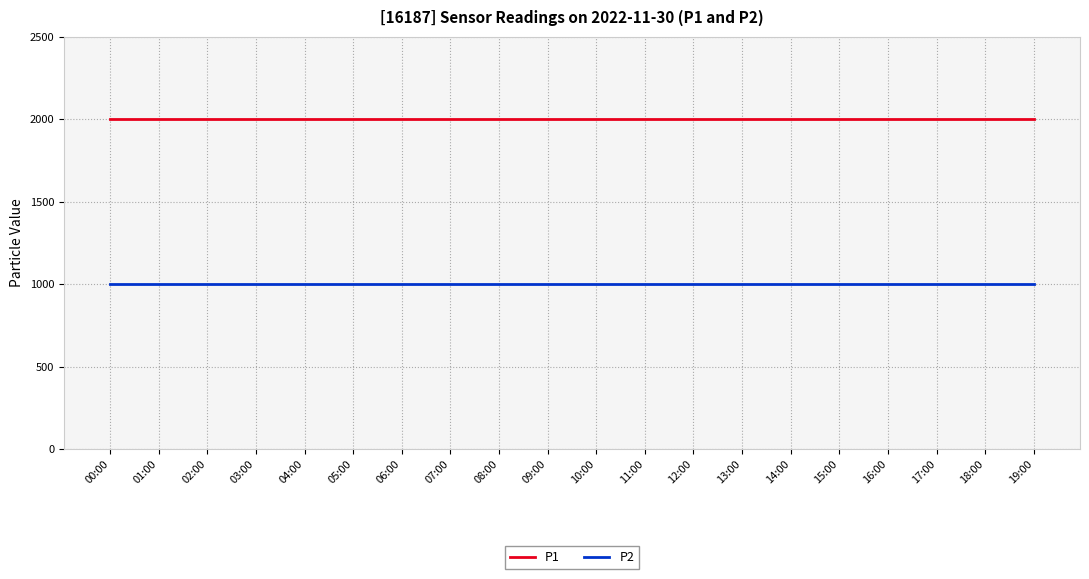

Reading right to left, list all the values displayed in this chart.

P1: 1999.9	1999.9	1999.9	1999.9	1999.9	1999.9	1999.9	1999.9	1999.9	1999.9	1999.9	1999.9	1999.9	1999.9	1999.9	1999.9	1999.9	1999.9	1999.9	1999.9
P2: 999.9	999.9	999.9	999.9	999.9	999.9	999.9	999.9	999.9	999.9	999.9	999.9	999.9	999.9	999.9	999.9	999.9	999.9	999.9	999.9